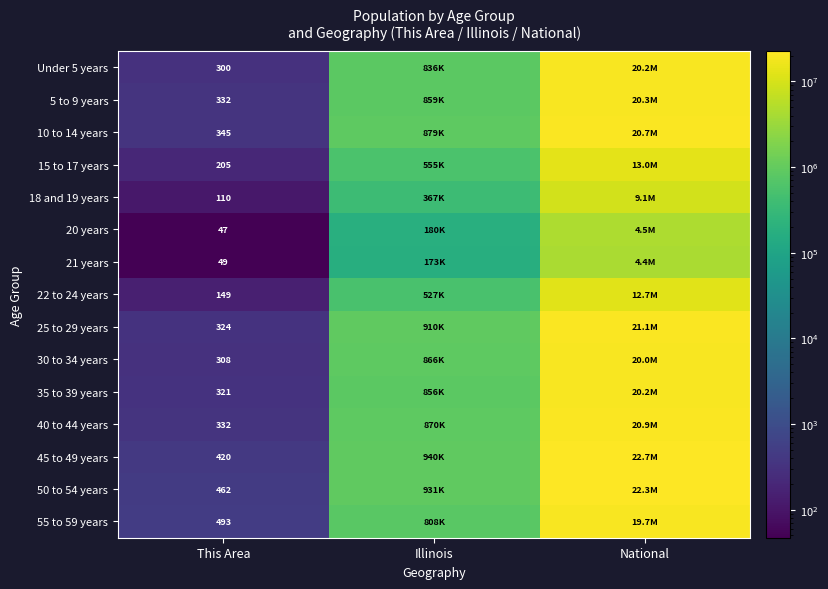

What is the total value across all series at This Area?

4197